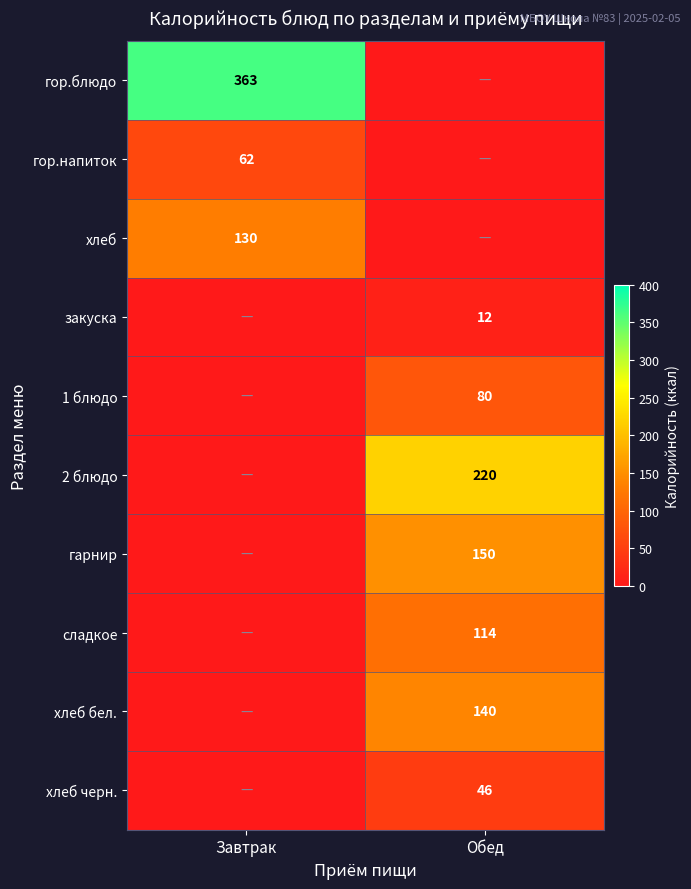

Is it true that хлеб бел. equals 140 at Обед?

True